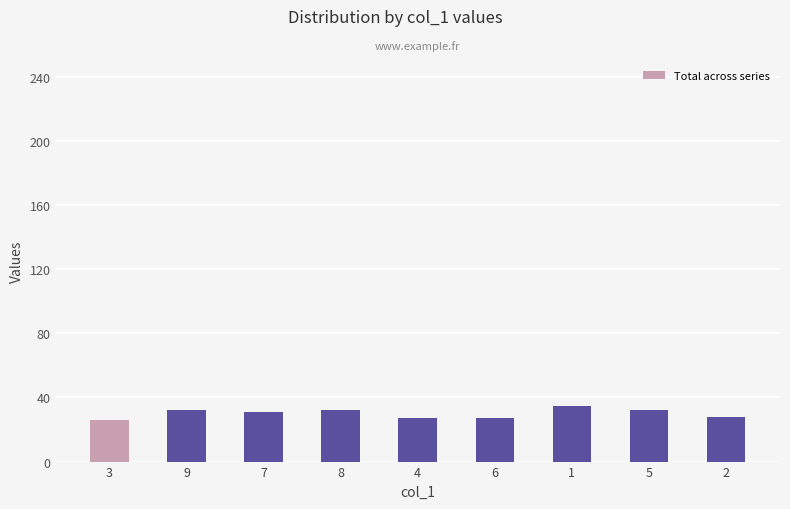

What is the label of the 3rd bar from the right?

1